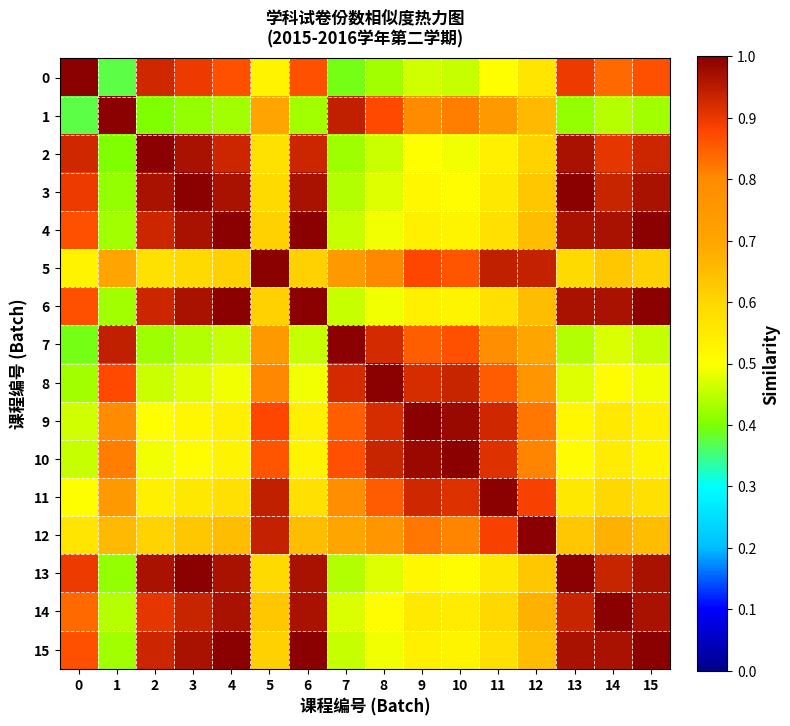

At which category is the sum across all series the highest?

4